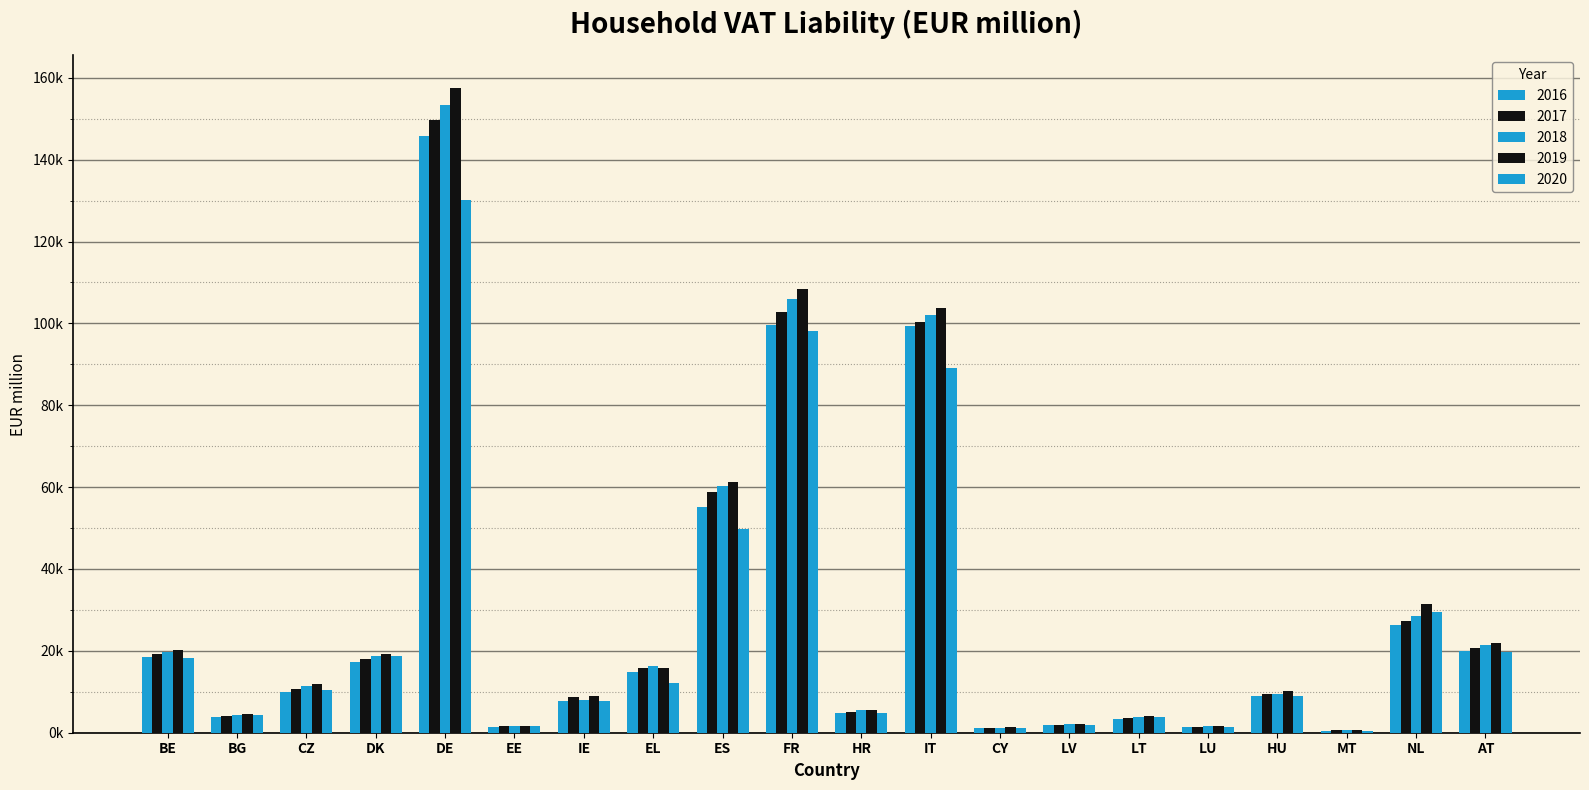

At which category does the chart reach its peak across all series?

DE